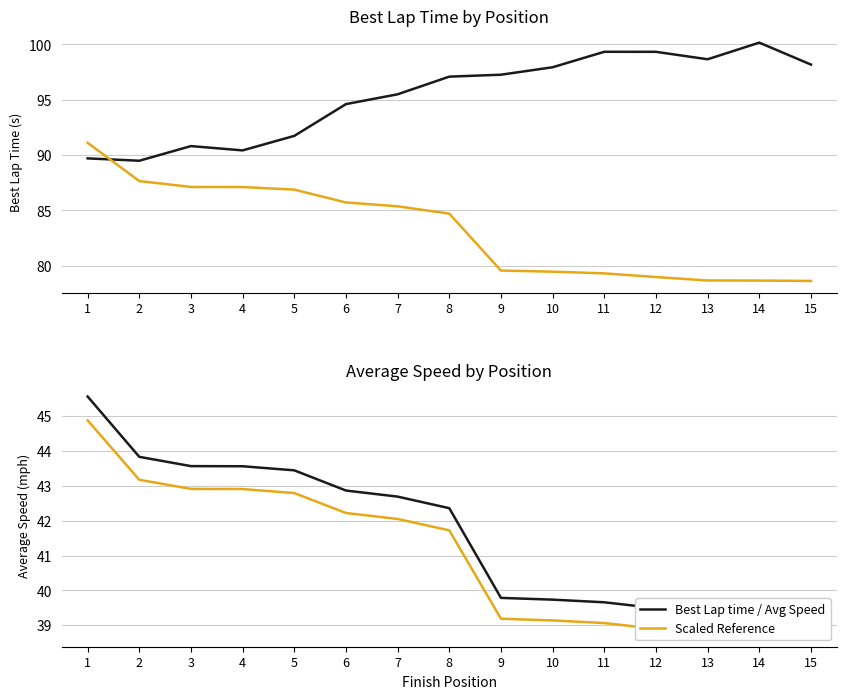

What is the difference between the maximum and second lowest values in the Best Lap time series?

10.5